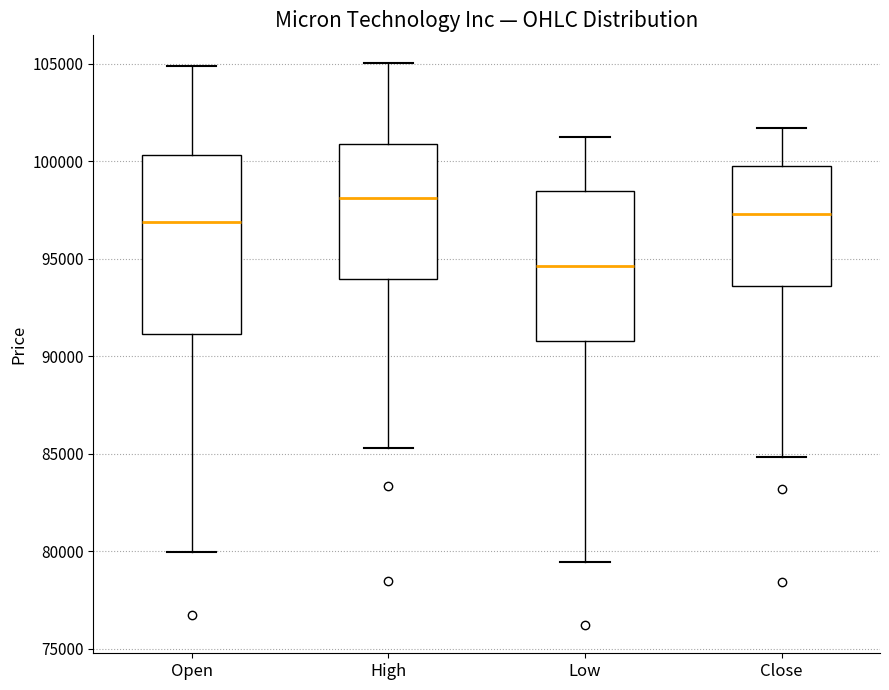

Comparing the boxes themselves (not the whiskers), which one is the tallest?

Open